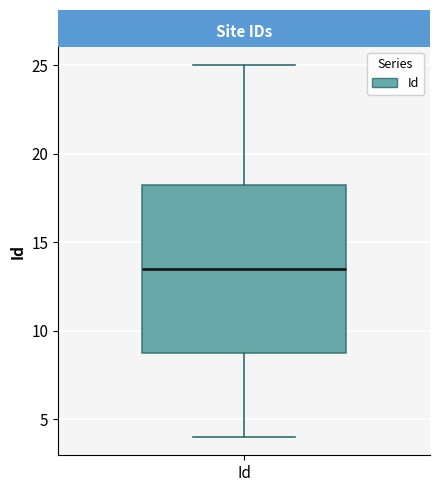

Where is the upper edge of the box for Id on the y-axis? The values are not printed on the chart, so give them approximately, as read against the axis.

18.5